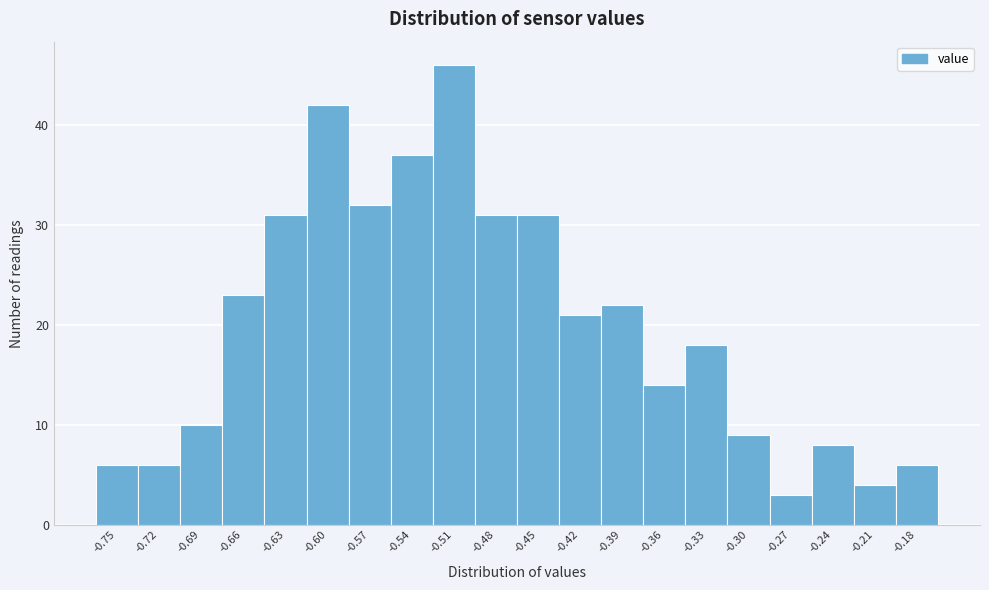

Reading left to right, what are all the values shown in this chart?

6	6	10	23	31	42	32	37	46	31	31	21	22	14	18	9	3	8	4	6